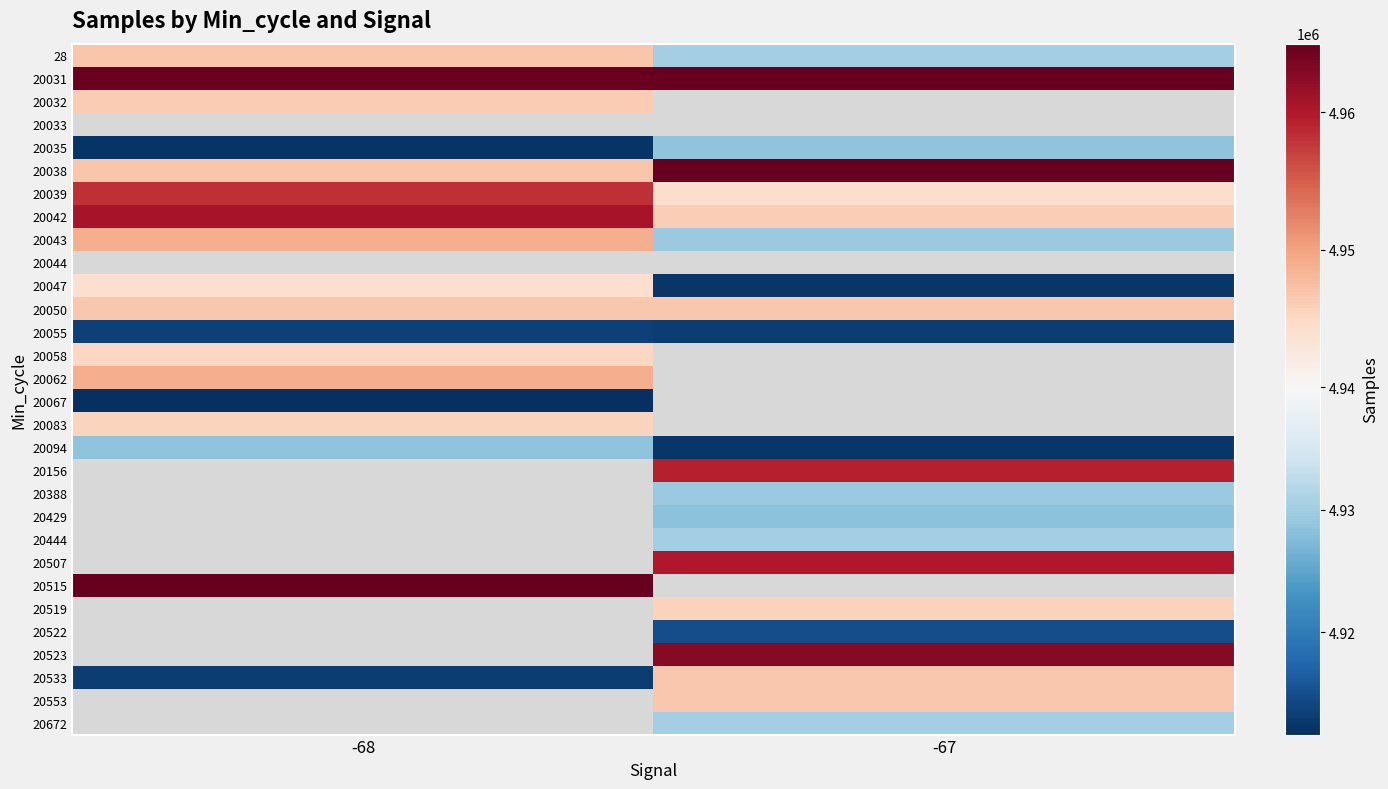

At which label does 20033 reach its minimum?

-68